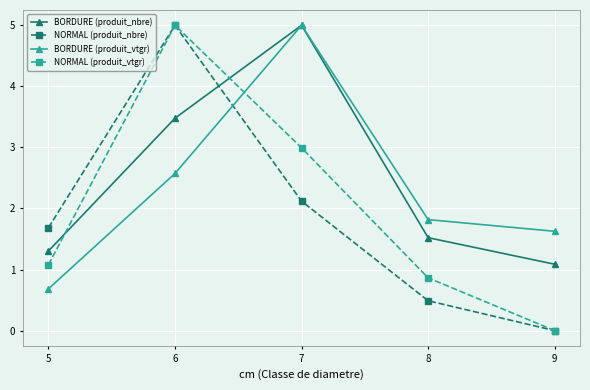

Count the number of data series in this chart.

4